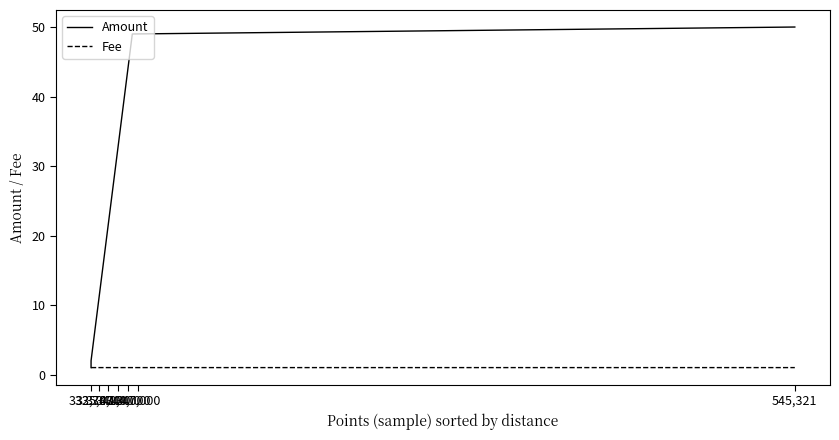

How many lines are shown in the chart?

2